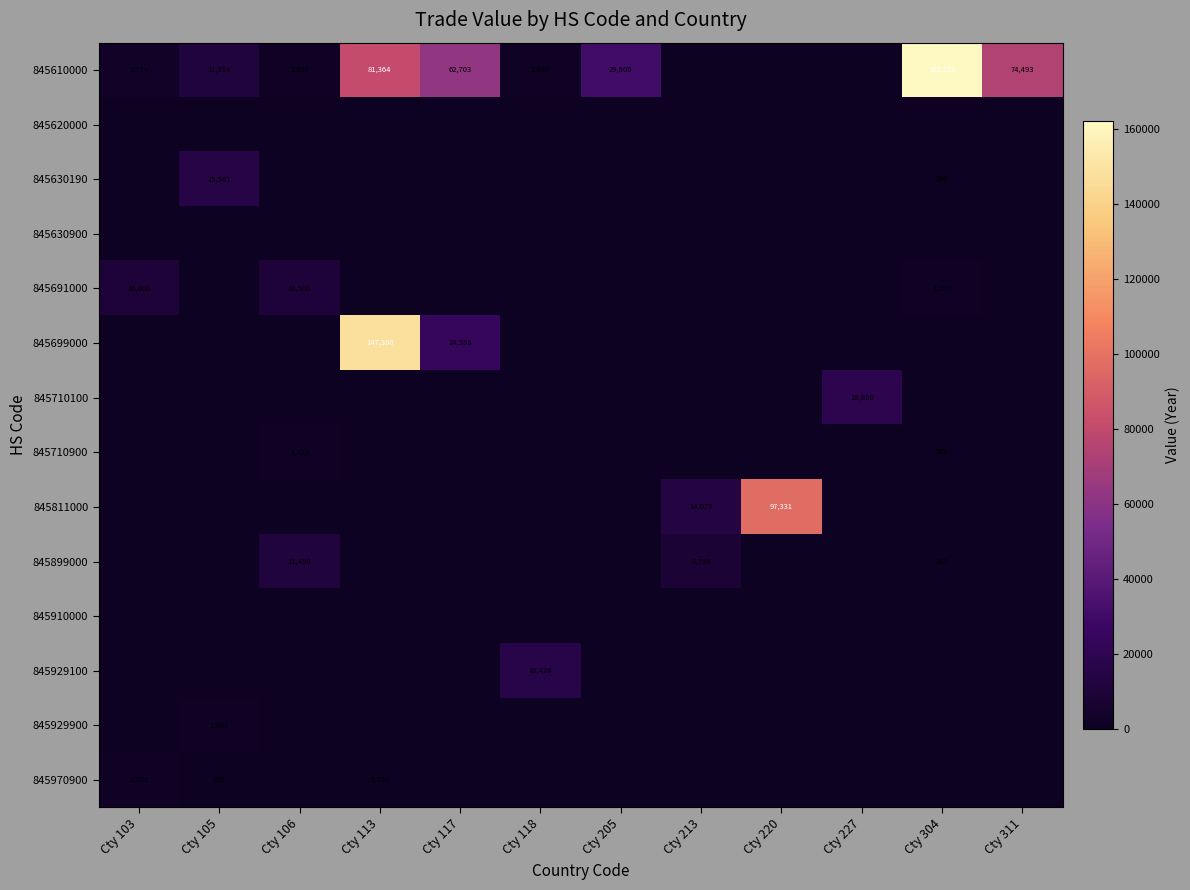

What is the difference between the highest and lowest values at Cty 117?

62703